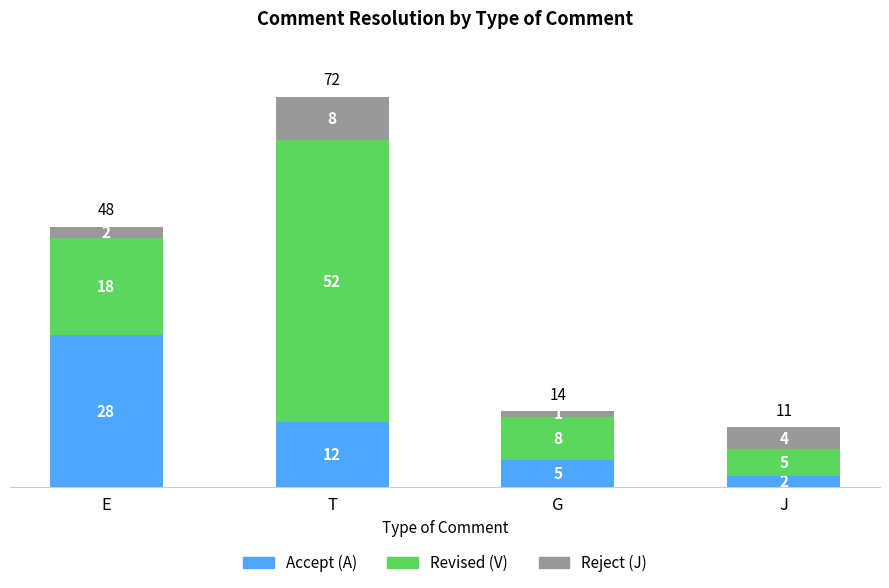

What is the maximum value for Accept (A)?

28